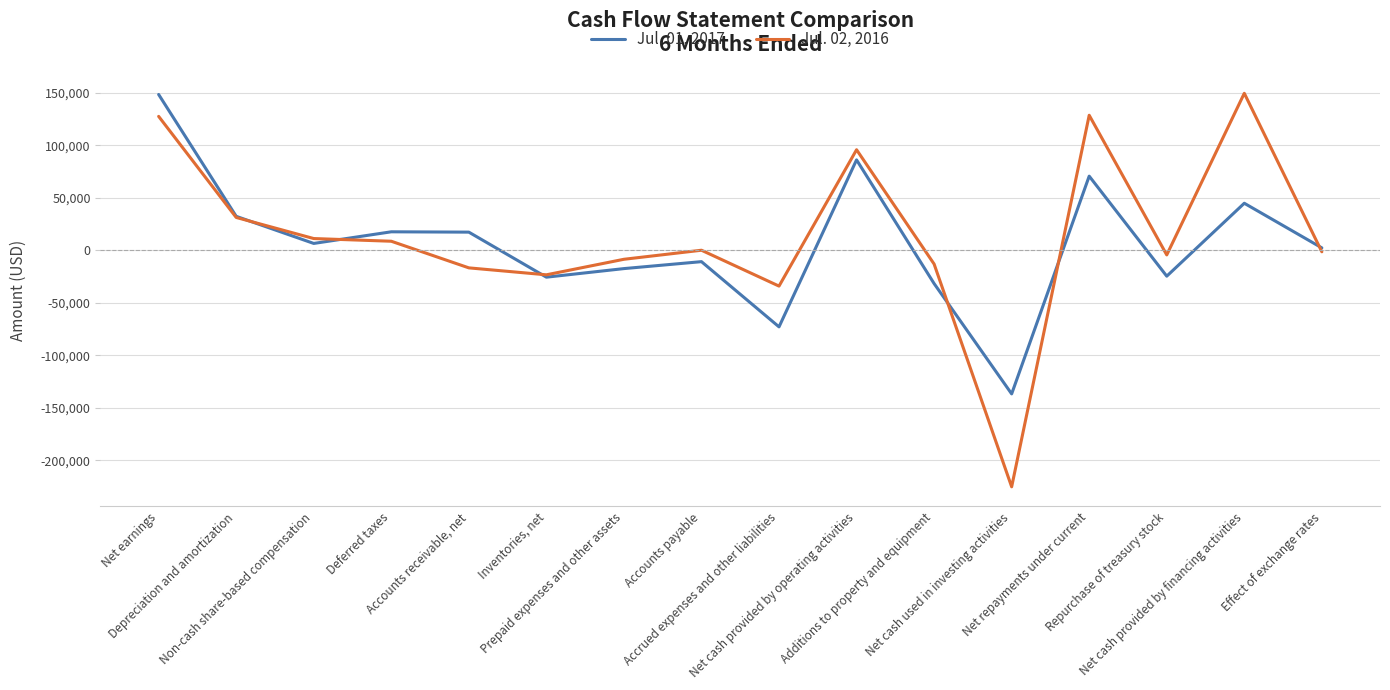

Rank the series by their average value, from highest to lowest.

Jul. 02, 2016, Jul. 01, 2017